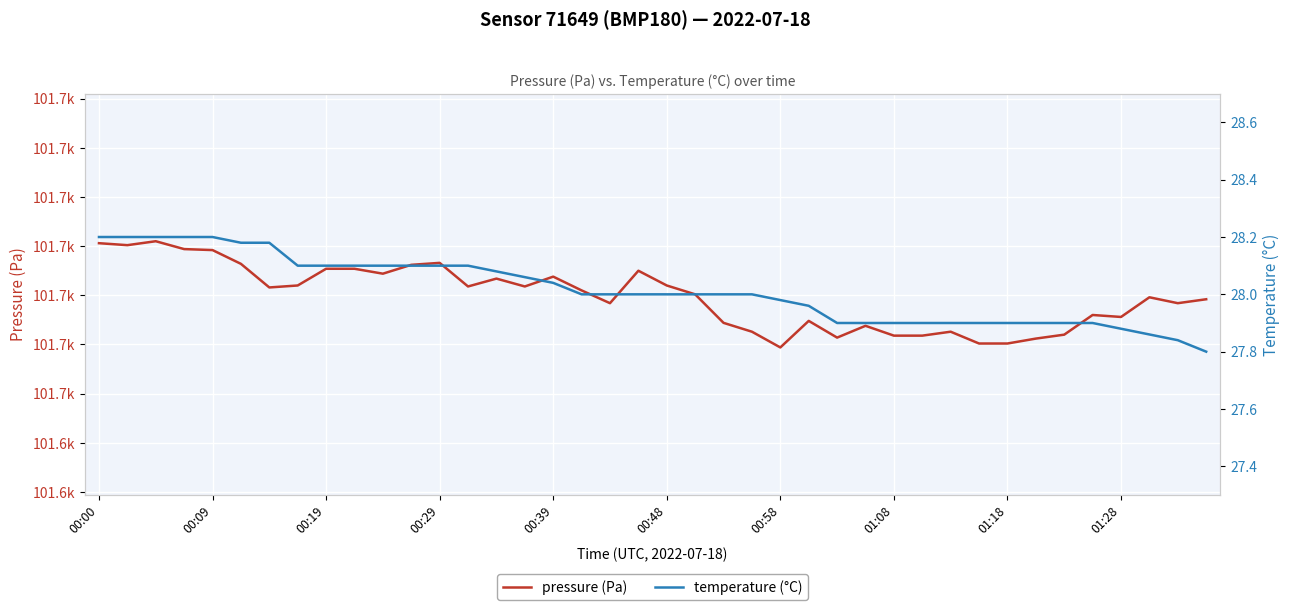

What is the smallest value displayed?

27.8